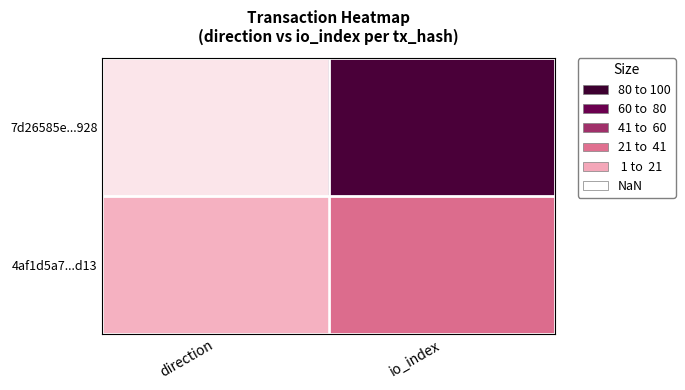

Between direction and io_index, which is larger?

io_index